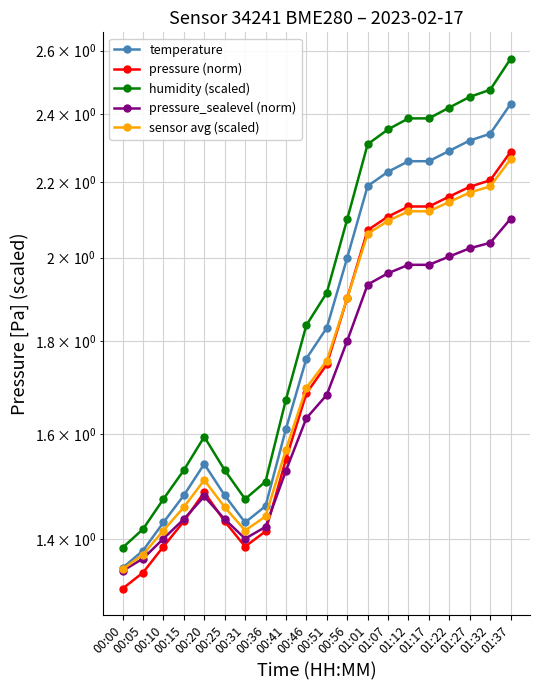

Is it true that pressure (norm) equals 2.1 at 00:41?

False